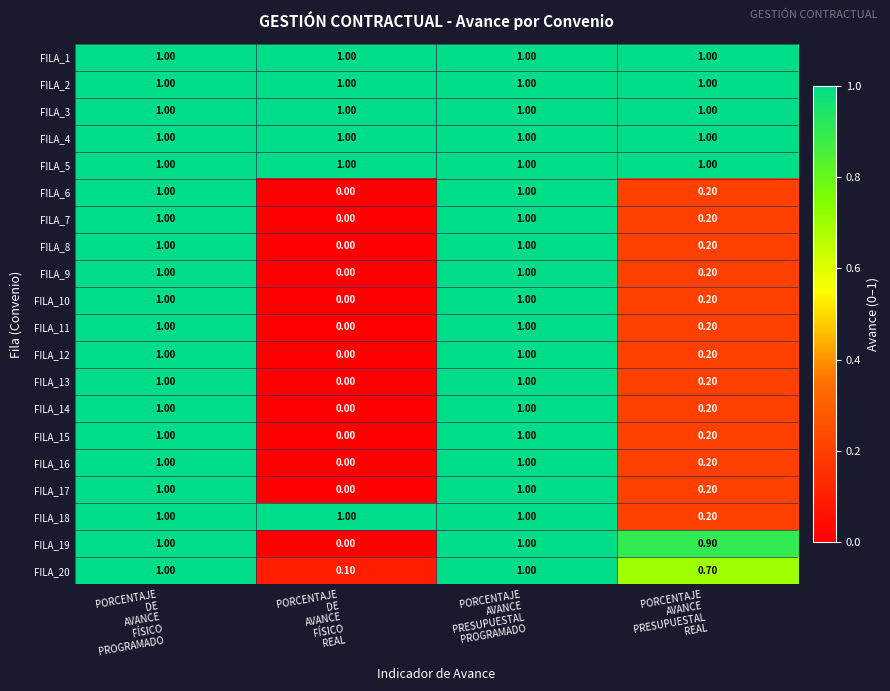

What is the total value across all series at PORCENTAJE
AVANCE
PRESUPUESTAL
PROGRAMADO?

20.0